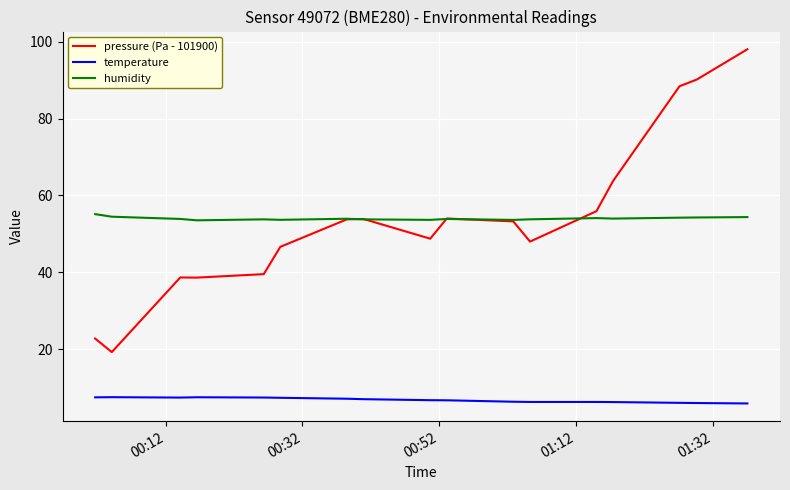

How many series are shown in this chart?

3